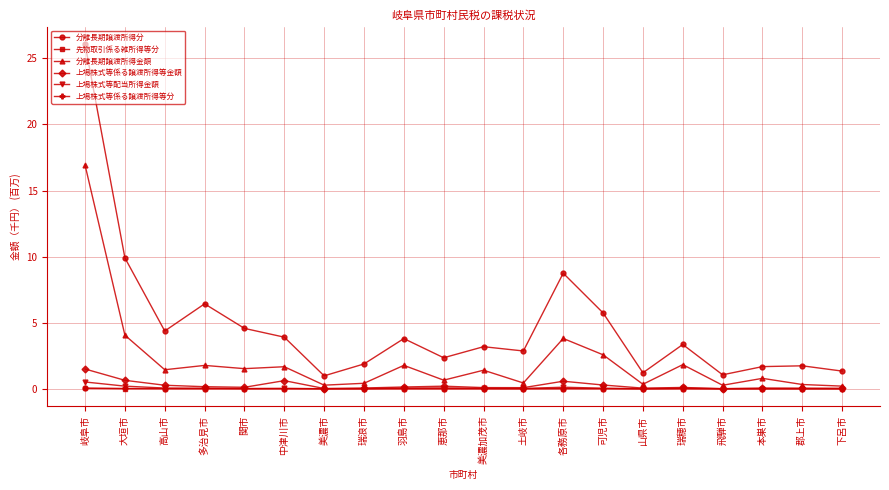

What is the maximum value for 分離長期譲渡所得金額?

16.9